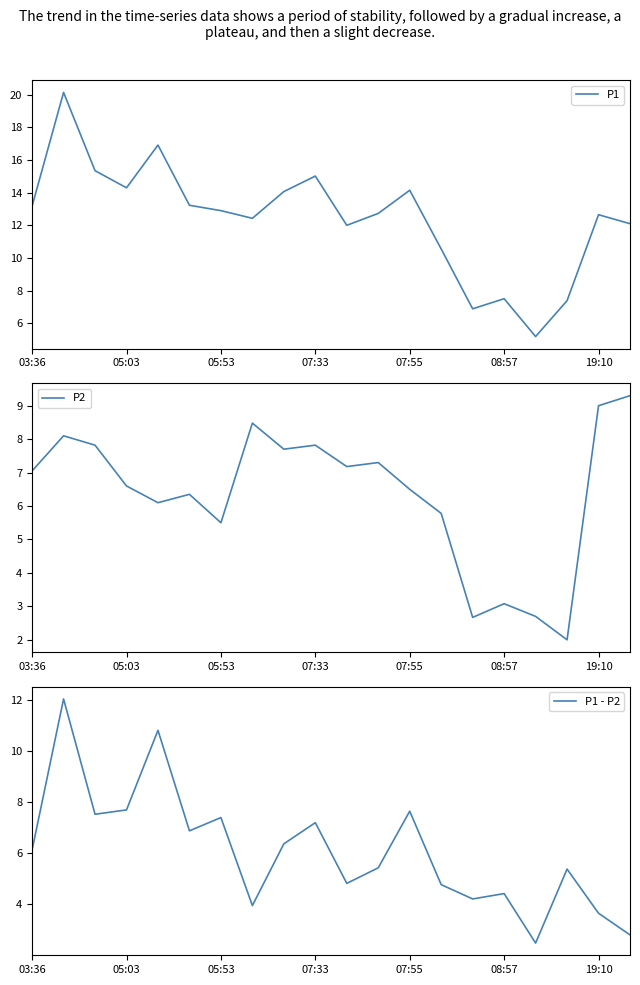

Where does the P2 series first go above 7?

03:36